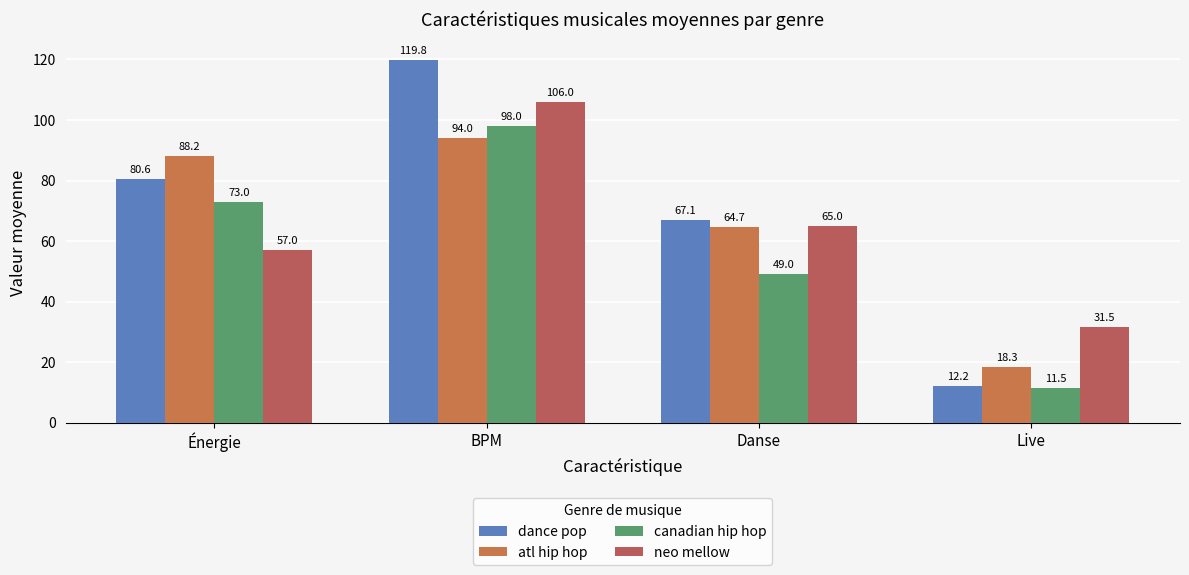

How many groups of bars are there?

4